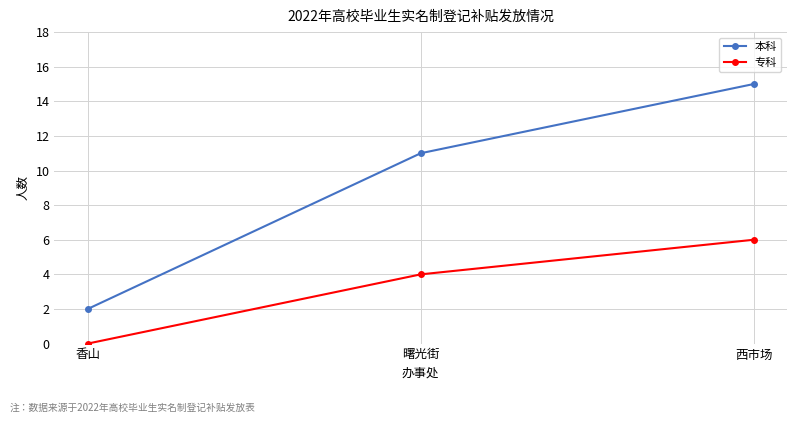

How many lines are shown in the chart?

2